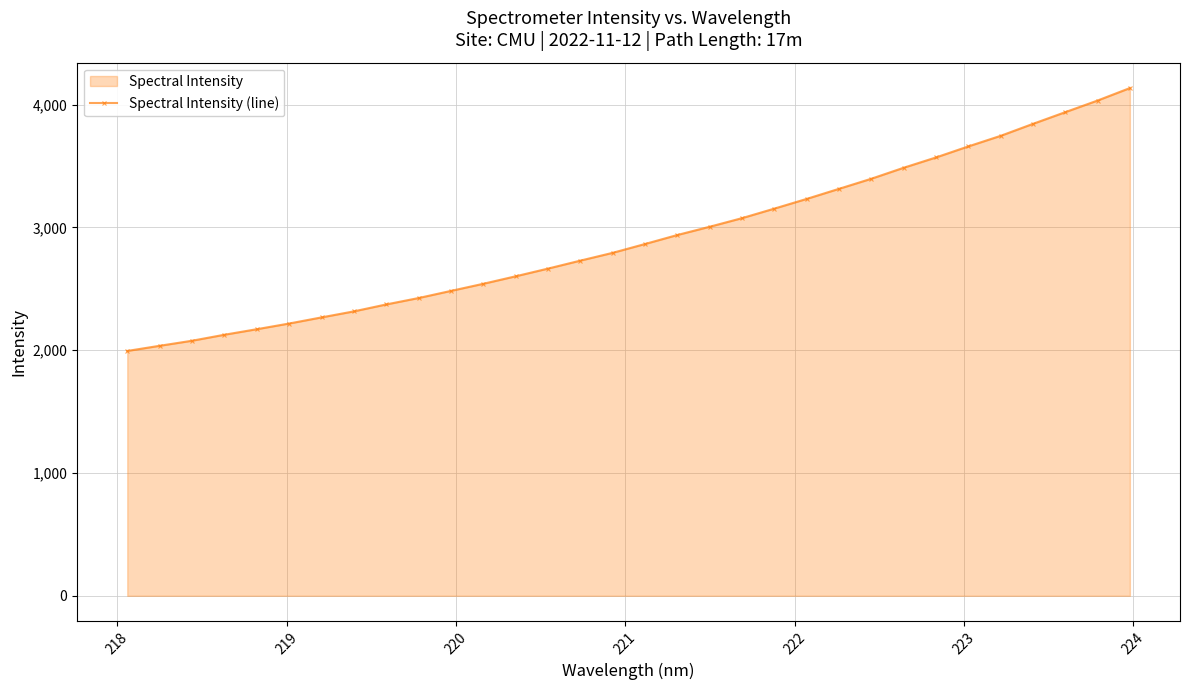

What is the difference between the maximum and minimum values?

2140.7